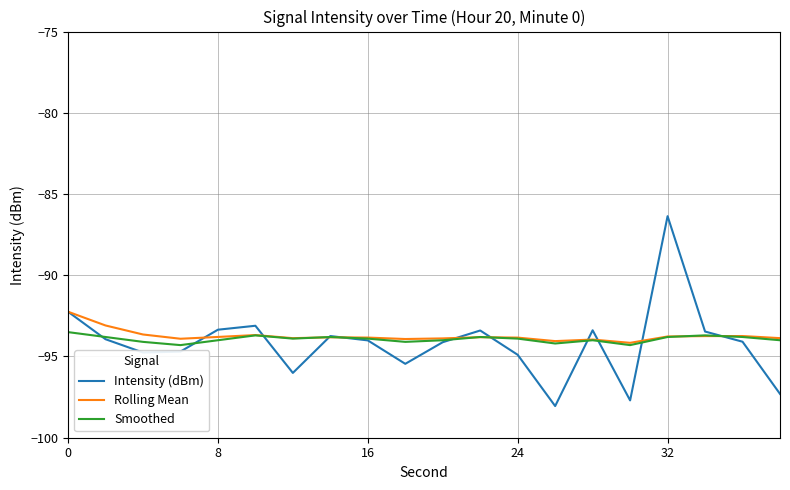

Does the chart have visible grid lines?

Yes